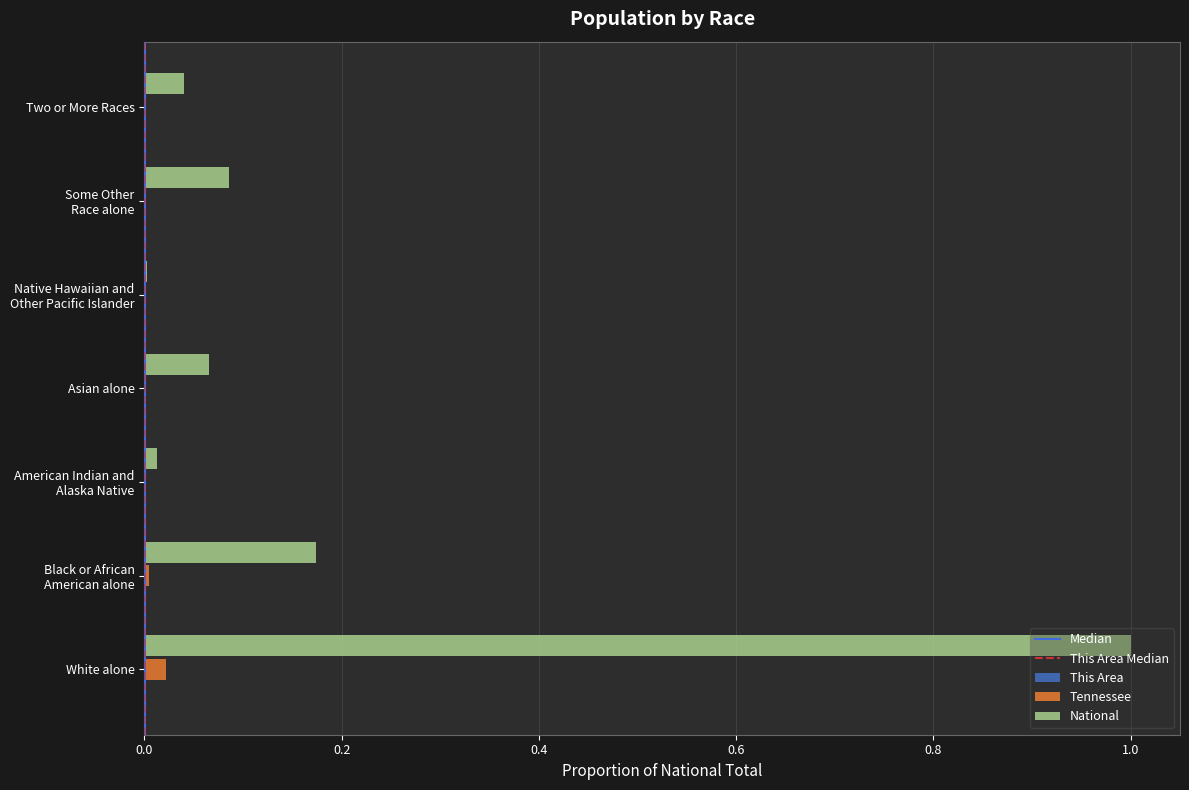

The value of Tennessee at White alone is 0.0. True or false?

True